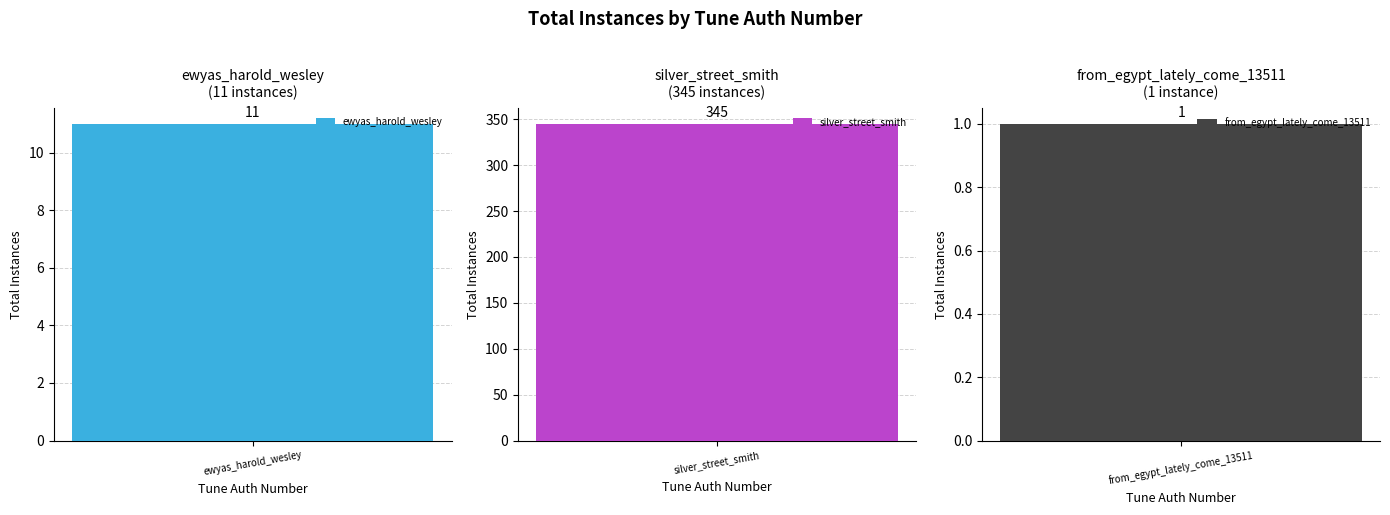

How many data points are less than 11?

1